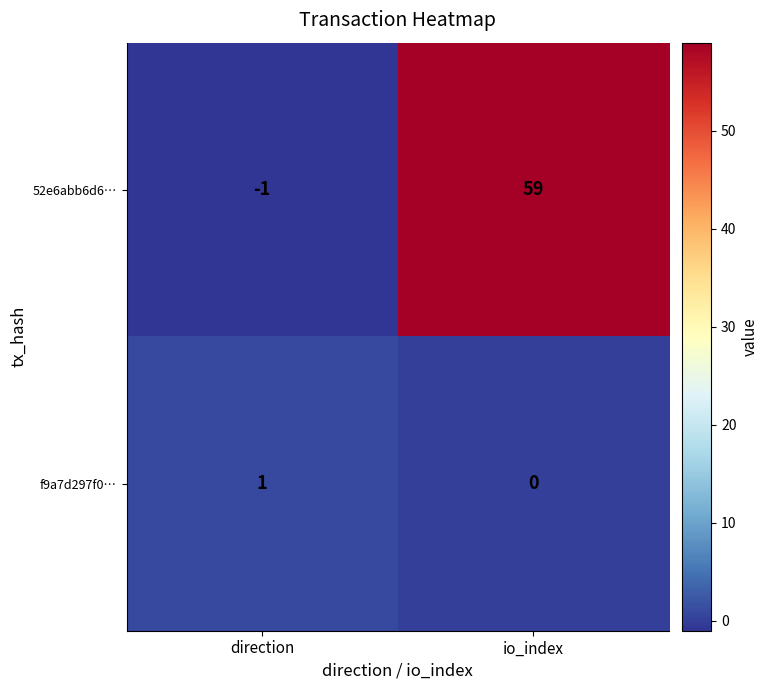

Is the value of f9a7d297f0… at io_index greater than the value of 52e6abb6d6… at io_index?

No